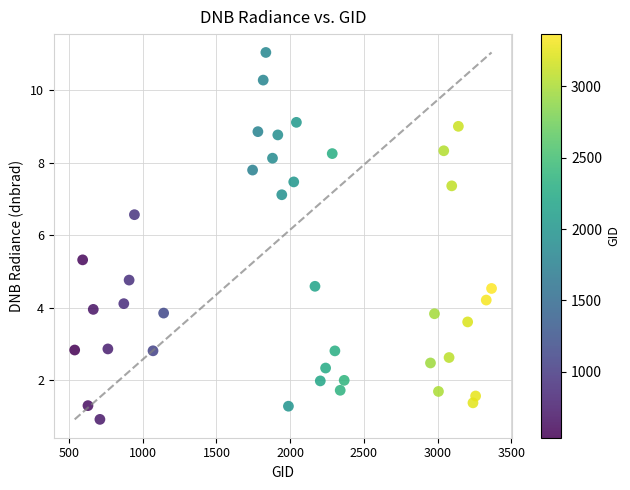

What is the range of Y values (max minus min)?

10.1